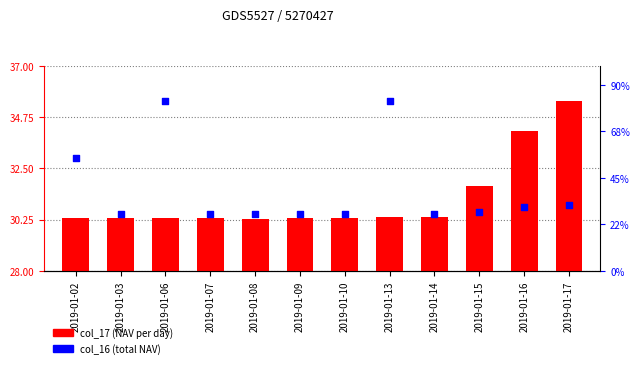

At how many categories does at least one series exceed 82807423920?

2